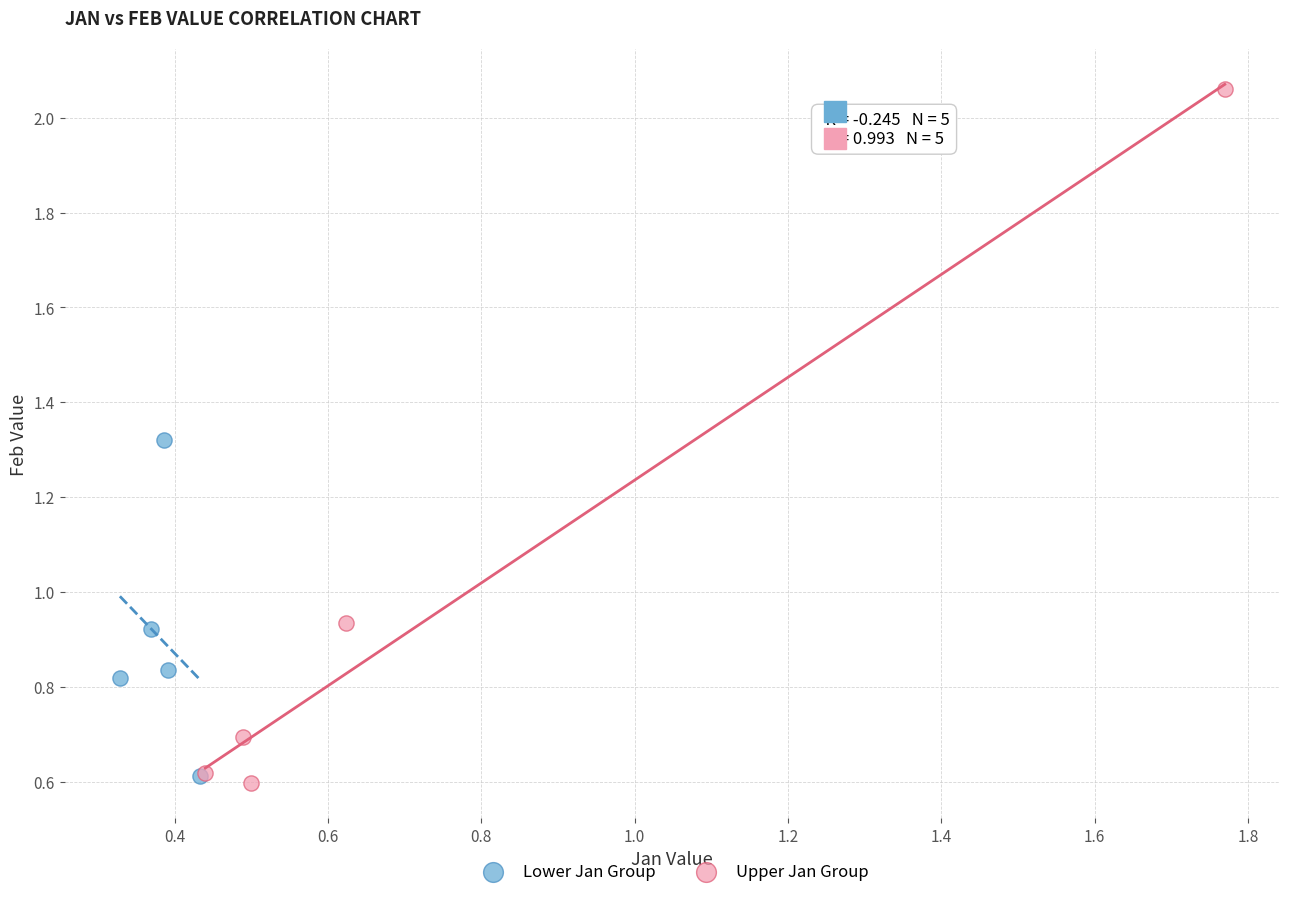

Which series has the widest spread of Y values?

Upper Jan Group